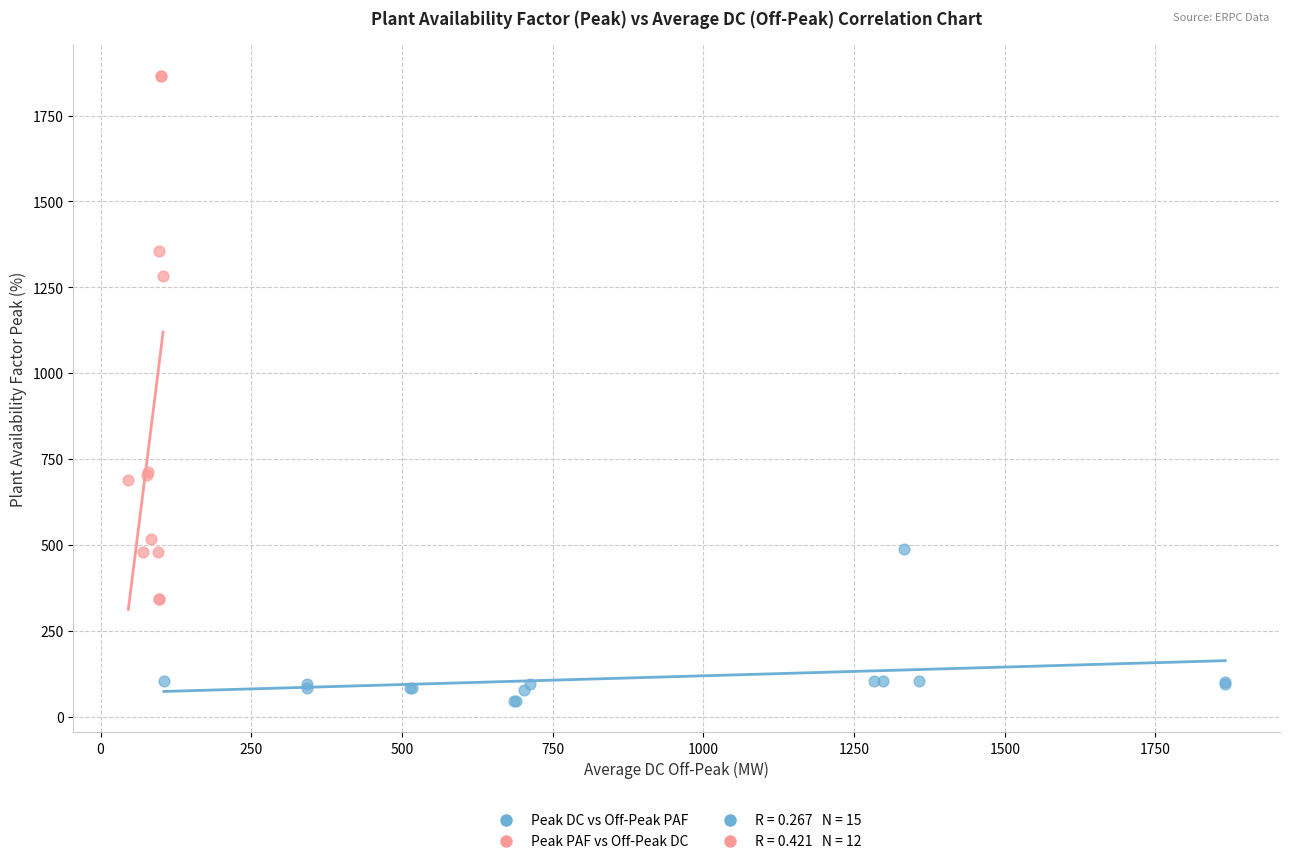

Which series reaches the maximum Y coordinate?

Peak PAF vs Off-Peak DC